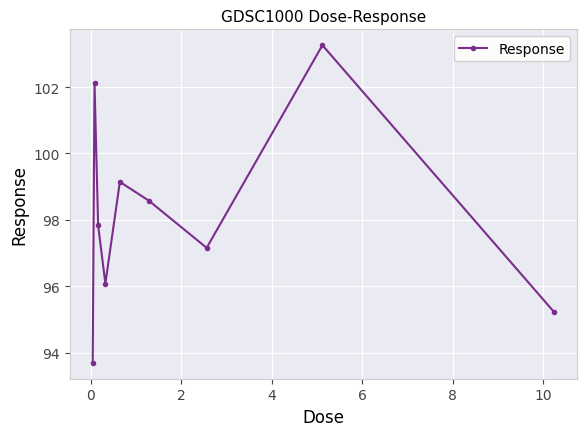

How many interior local peaks (higher than both neighbors) does the data have?

3